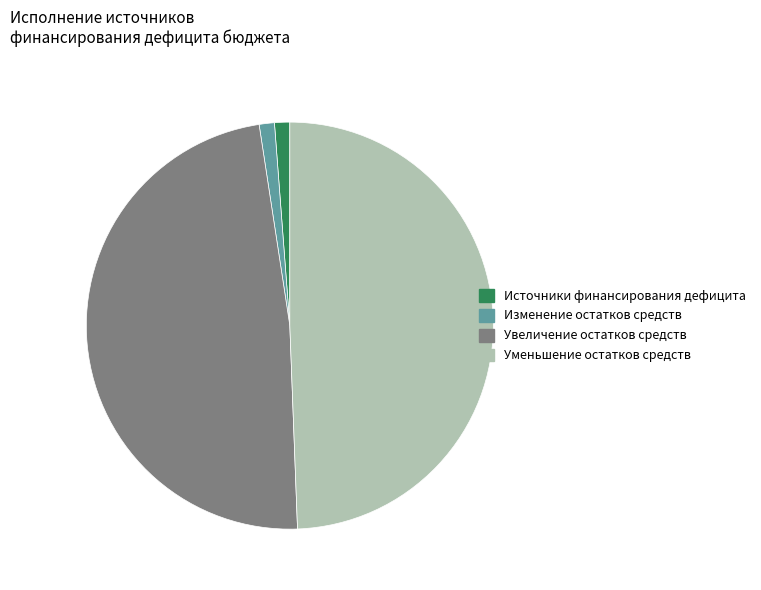

Count the number of slices in the pie.

4